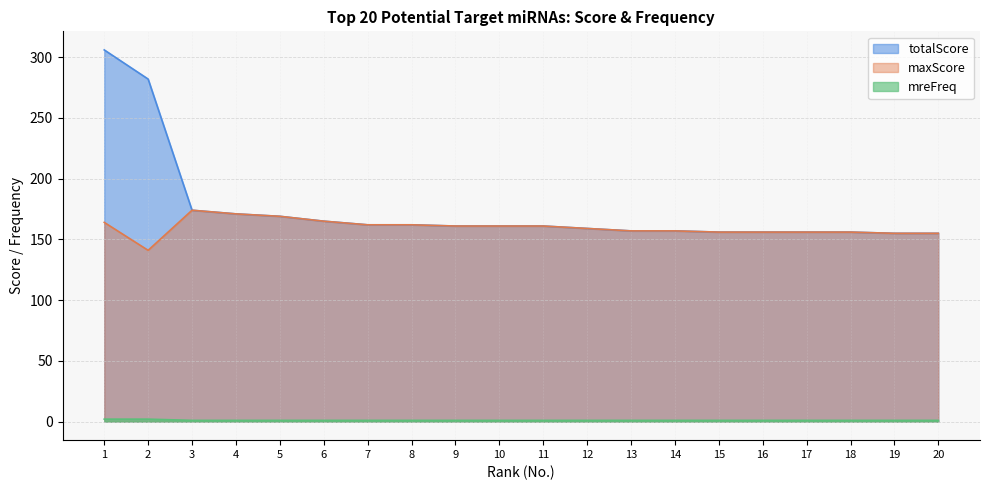

What is the value of the mreFreq point at the 7th from the left?

1